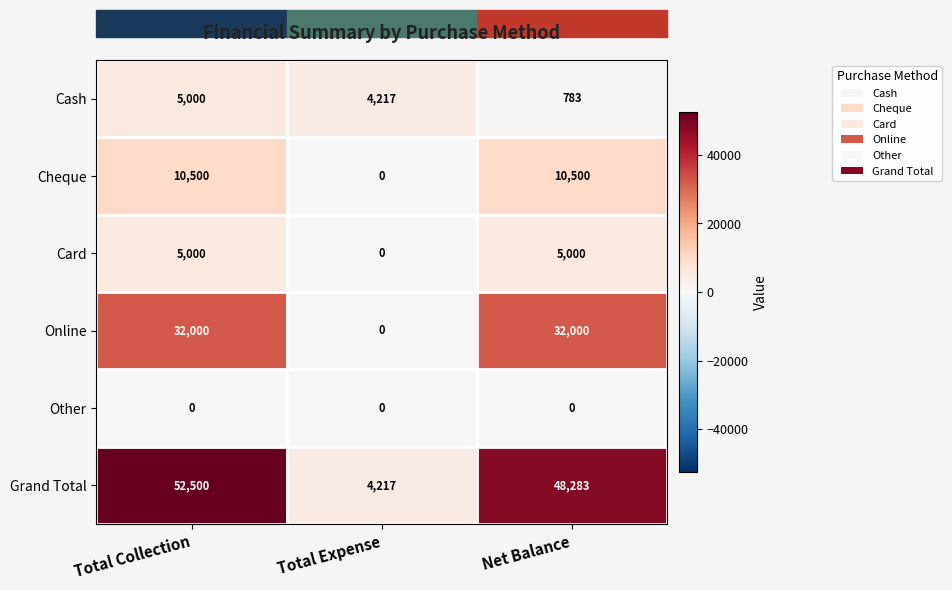

What is the maximum value shown in the chart?

52500